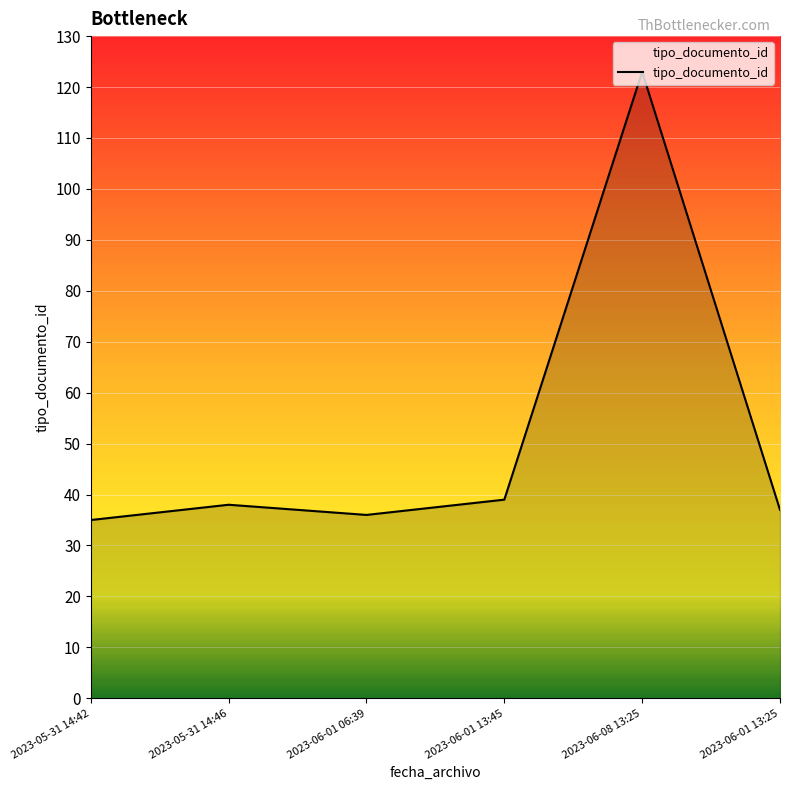

Which has a higher value, 2023-06-01 06:39 or 2023-06-08 13:25?

2023-06-08 13:25